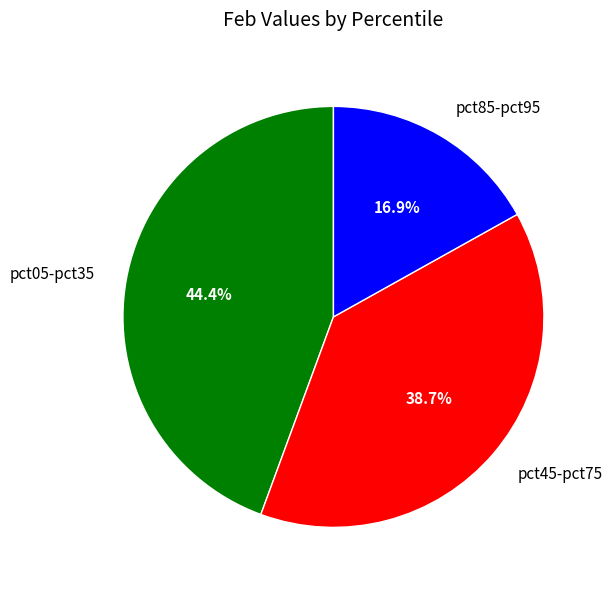

Approximately how many times larger is the value at pct85-pct95 compared to pct45-pct75?

0.4